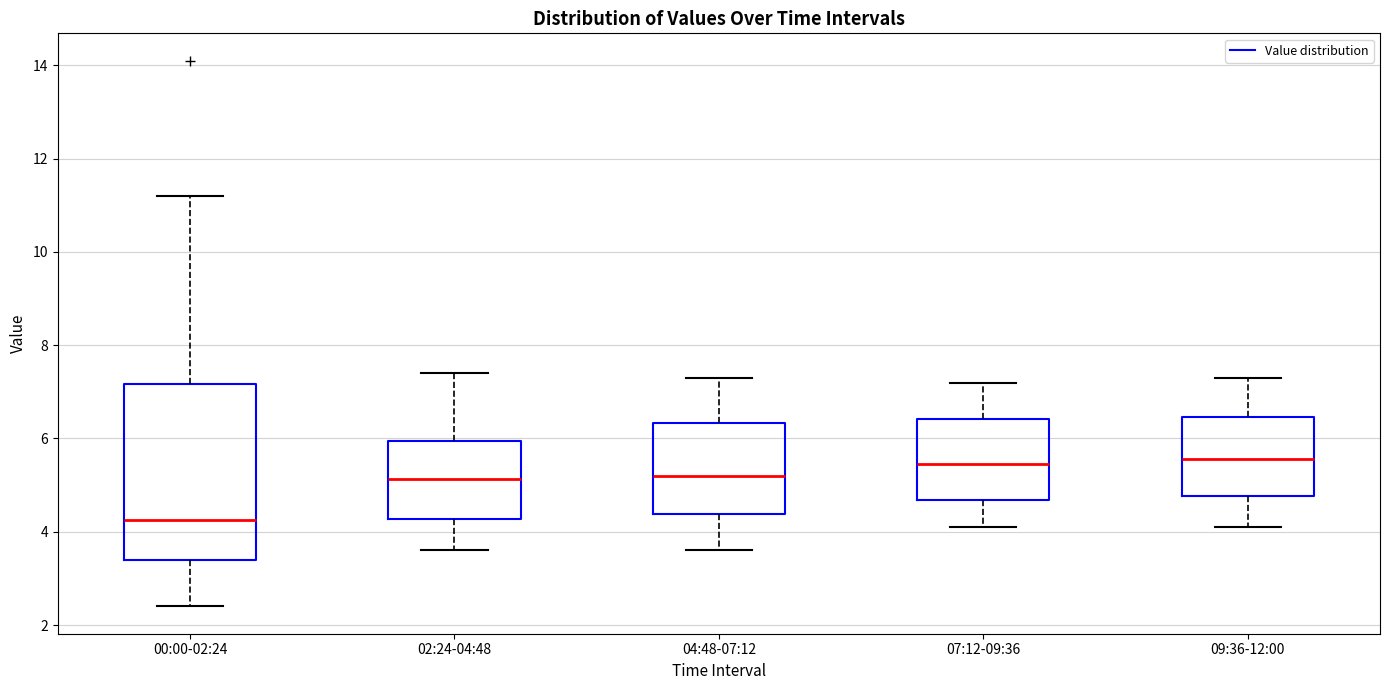

Which box is the tallest, from its lower edge to its upper edge?

00:00-02:24